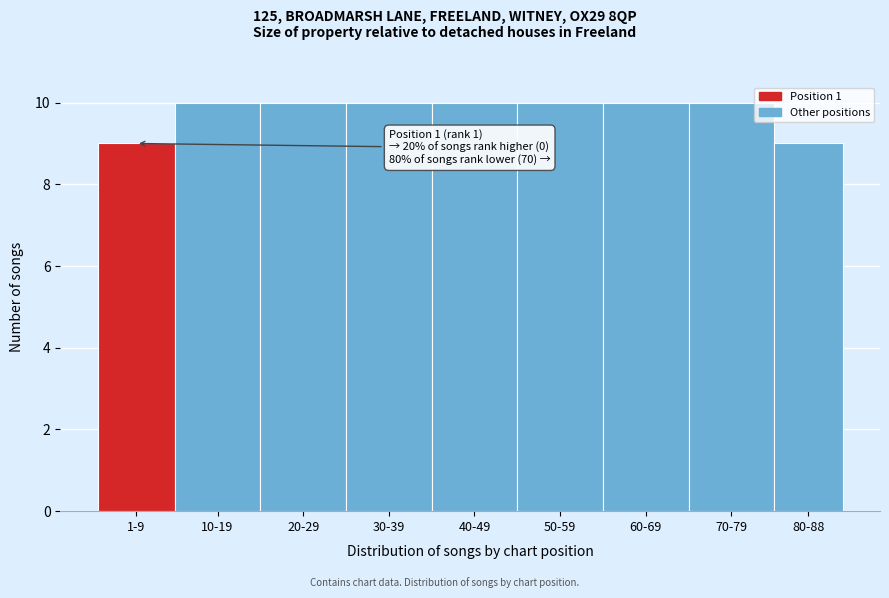

Reading left to right, transcribe all the data shown in this chart.

1-9=9	10-19=10	20-29=10	30-39=10	40-49=10	50-59=10	60-69=10	70-79=10	80-88=9